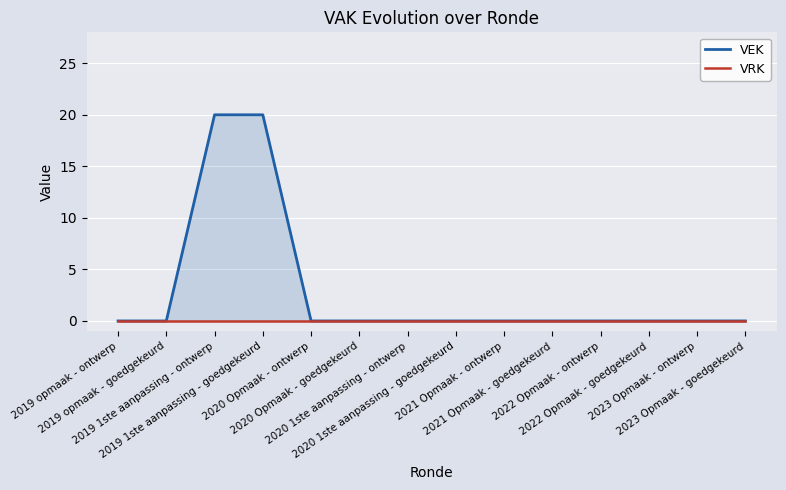

Is the value of VRK at 2021 Opmaak - ontwerp greater than the value of VEK at 2021 Opmaak - goedgekeurd?

No